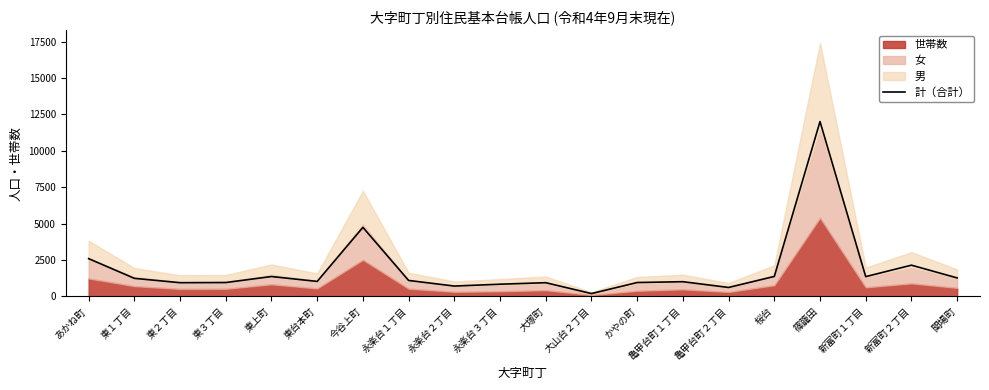

What is the minimum value shown in the chart?

194